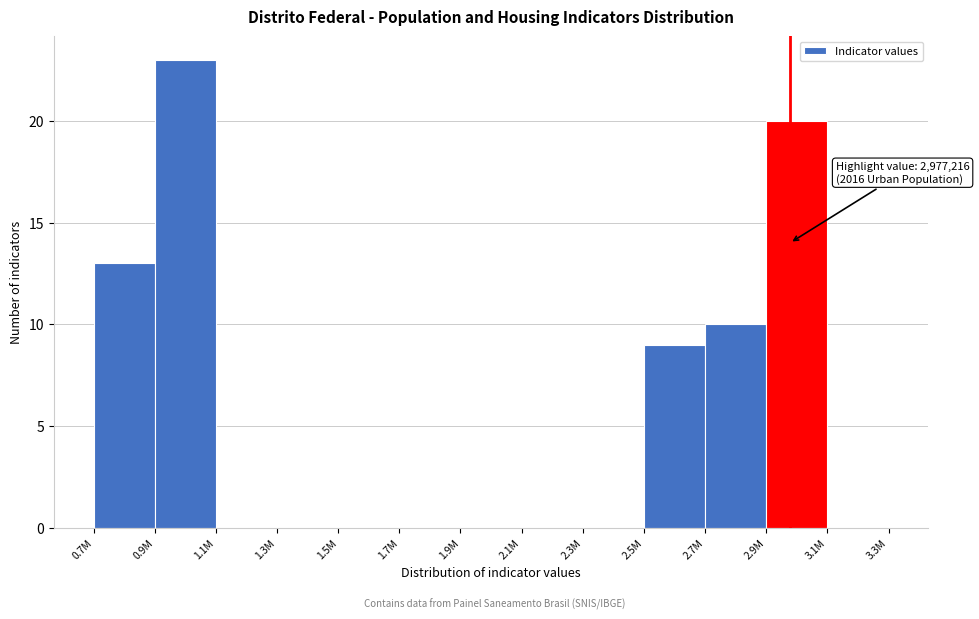

Reading right to left, extract all data points from this chart.

3.1M=0	2.9M=20	2.7M=10	2.5M=9	2.3M=0	2.1M=0	1.9M=0	1.7M=0	1.5M=0	1.3M=0	1.1M=0	0.9M=23	0.7M=13